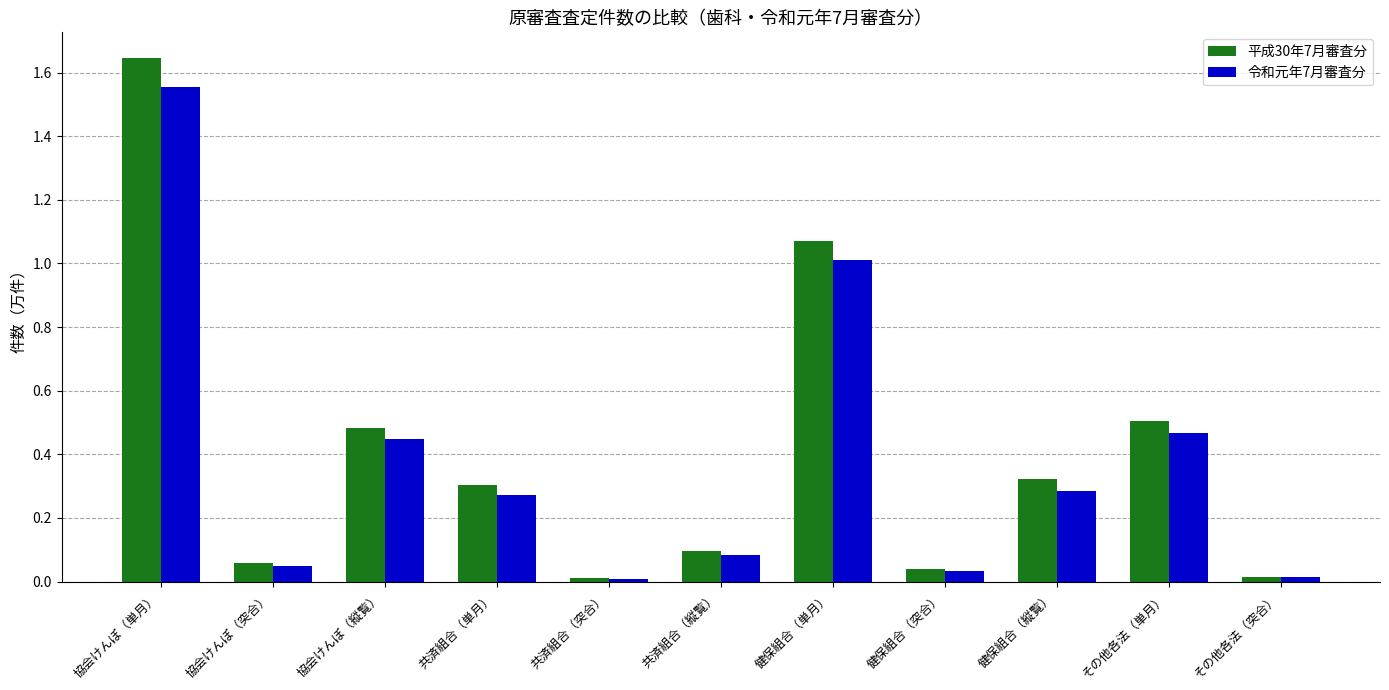

Which series has the largest range (max minus min)?

平成30年7月審査分